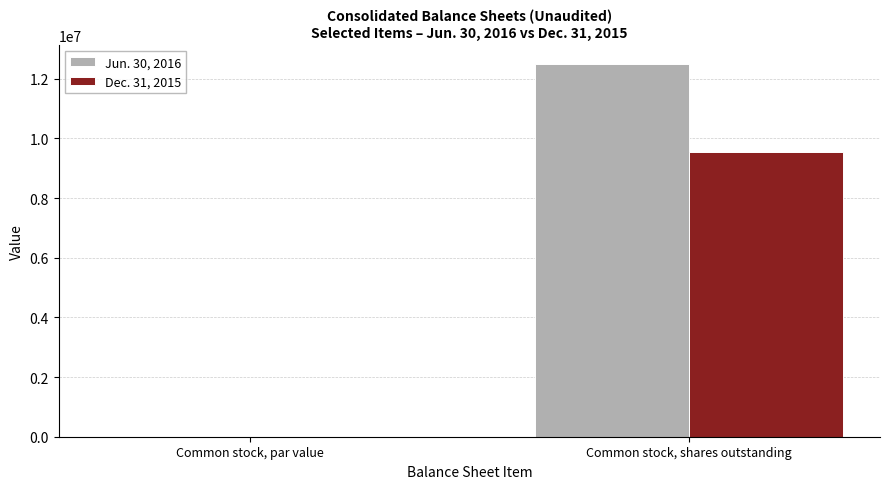

What is the total value across all series at Common stock, par value?

1.0